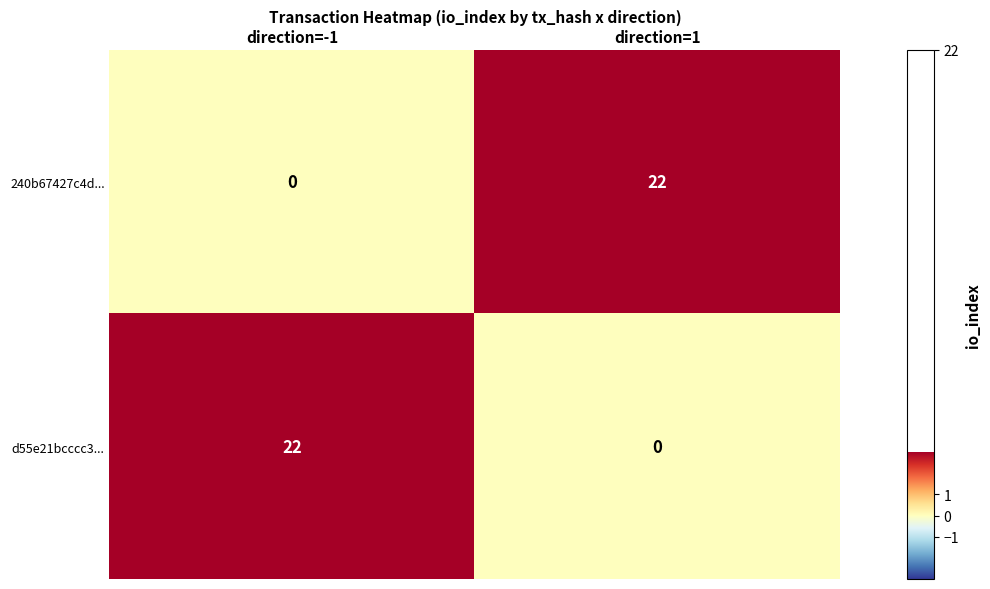

The d55e21bcccc3... series shows 10 at direction=-1. True or false?

False